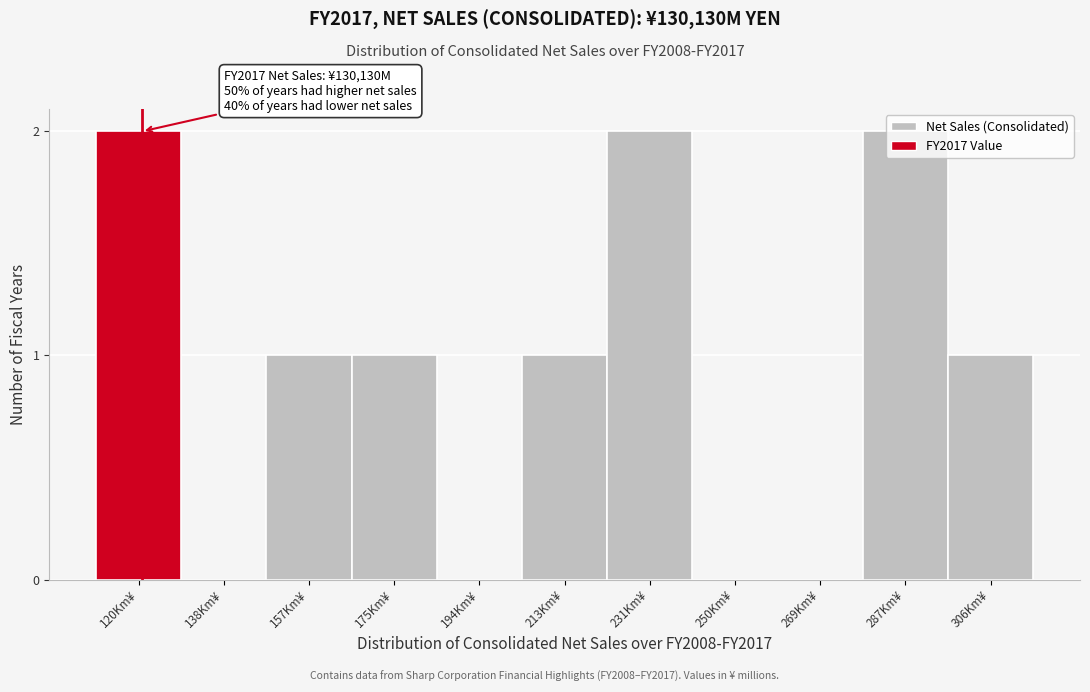

The value at 175Km¥ is 0. True or false?

False